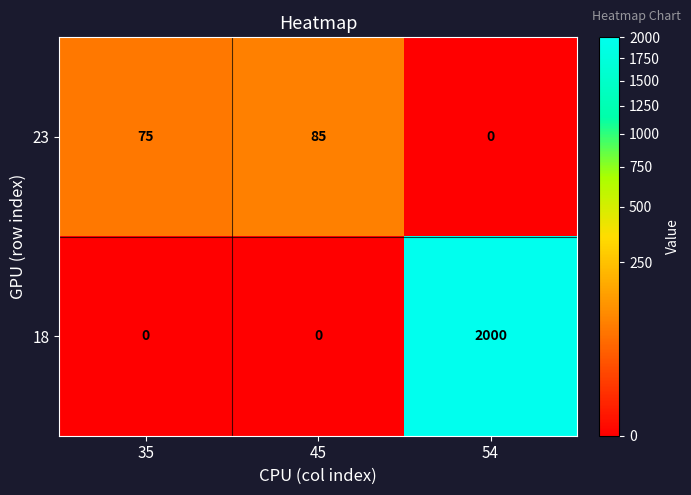

What is the maximum value for 23?

85